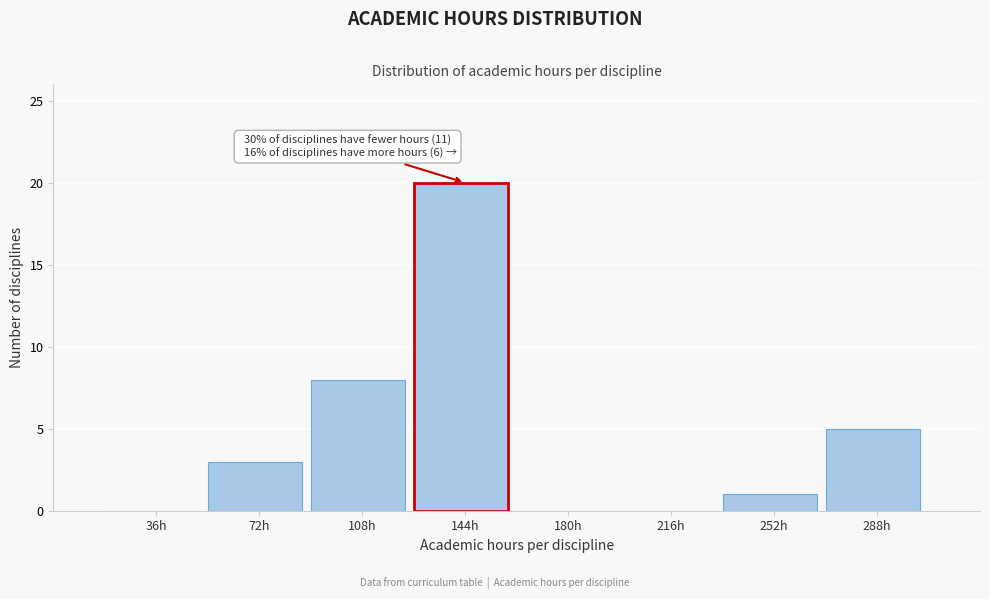

Reading right to left, list all the values displayed in this chart.

288h=5	252h=1	216h=0	180h=0	144h=20	108h=8	72h=3	36h=0